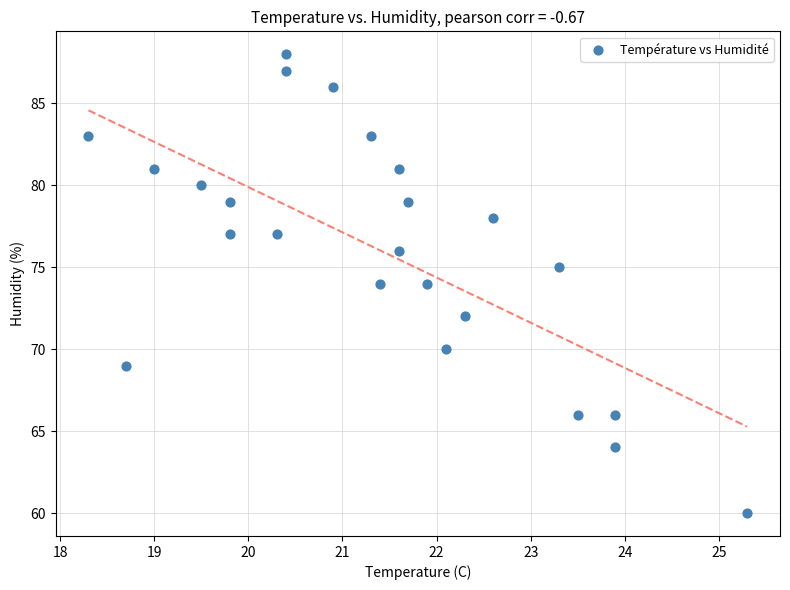

What is the range of Y values (max minus min)?

28